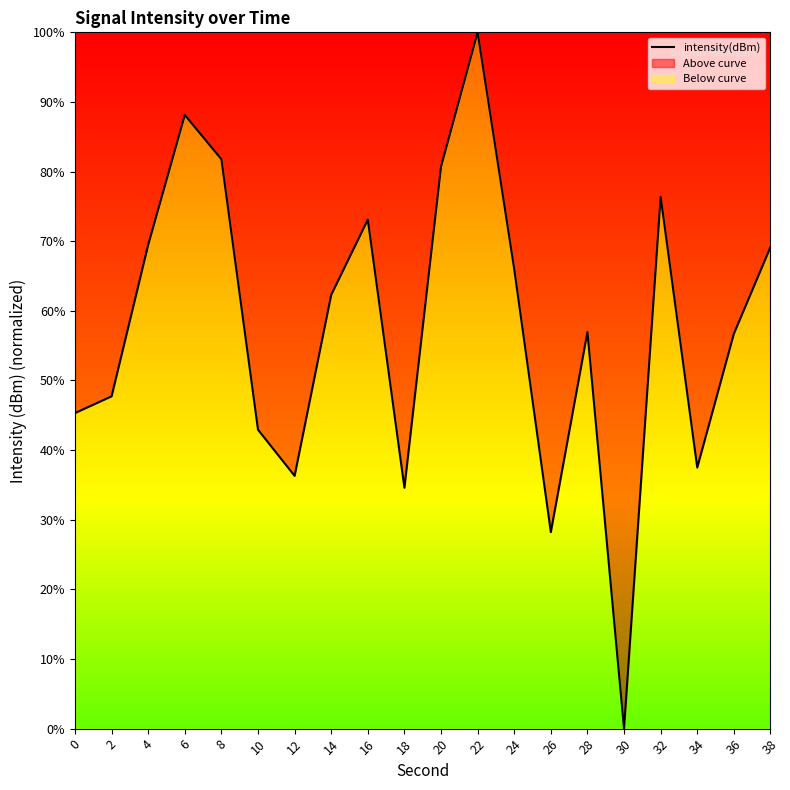

Does the chart display data point markers on the line(s)?

No